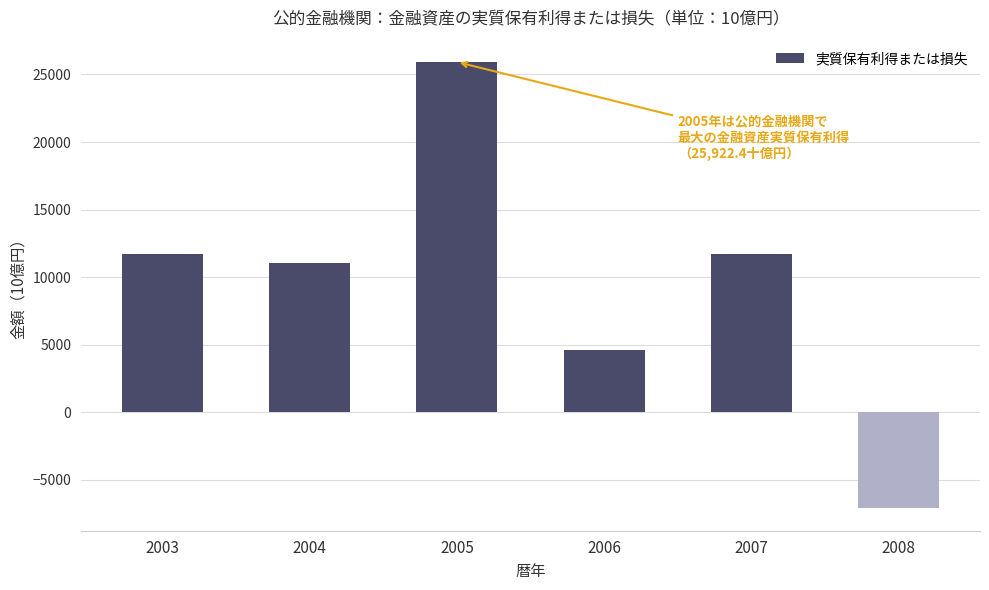

What is the sum of the values at 2008 and 2006?

-2522.7